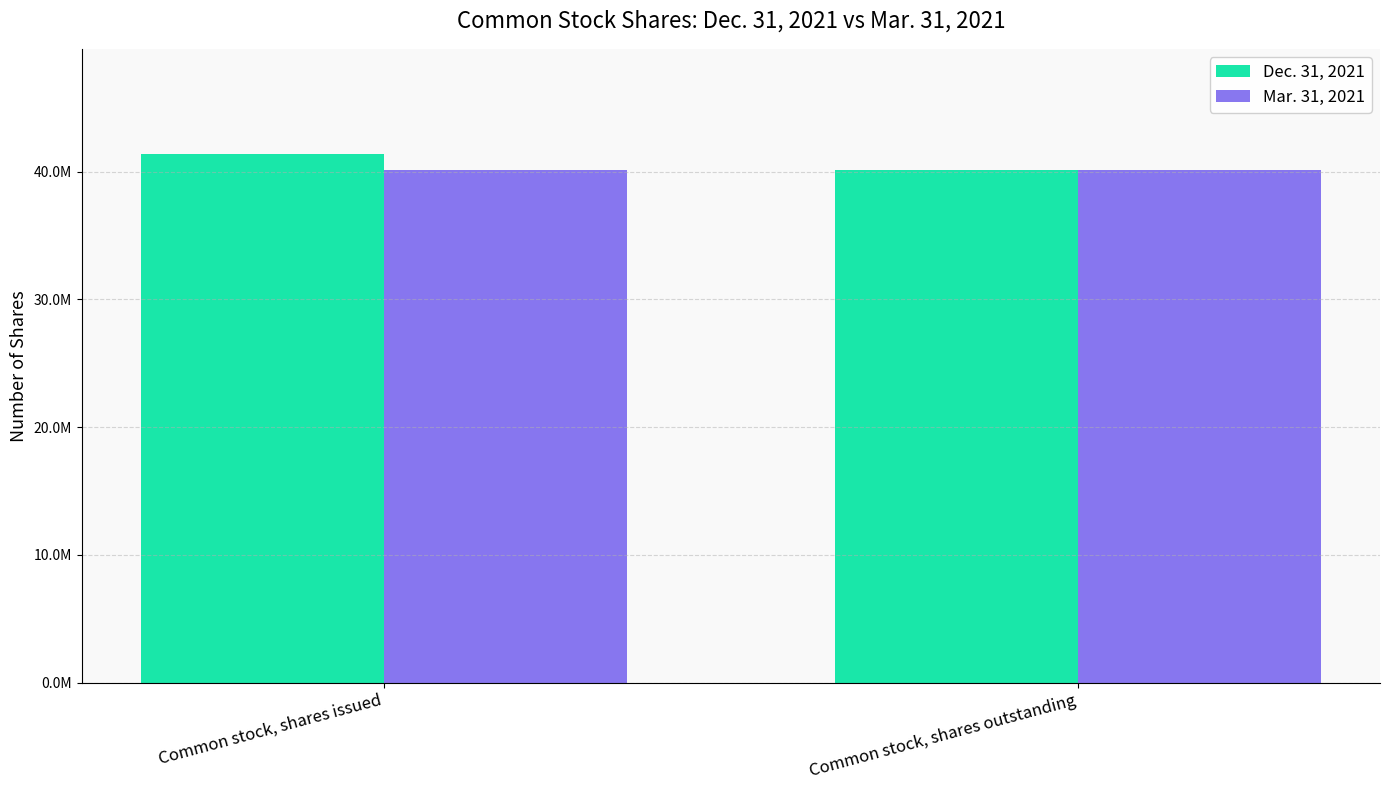

Which series has the largest range (max minus min)?

Dec. 31, 2021